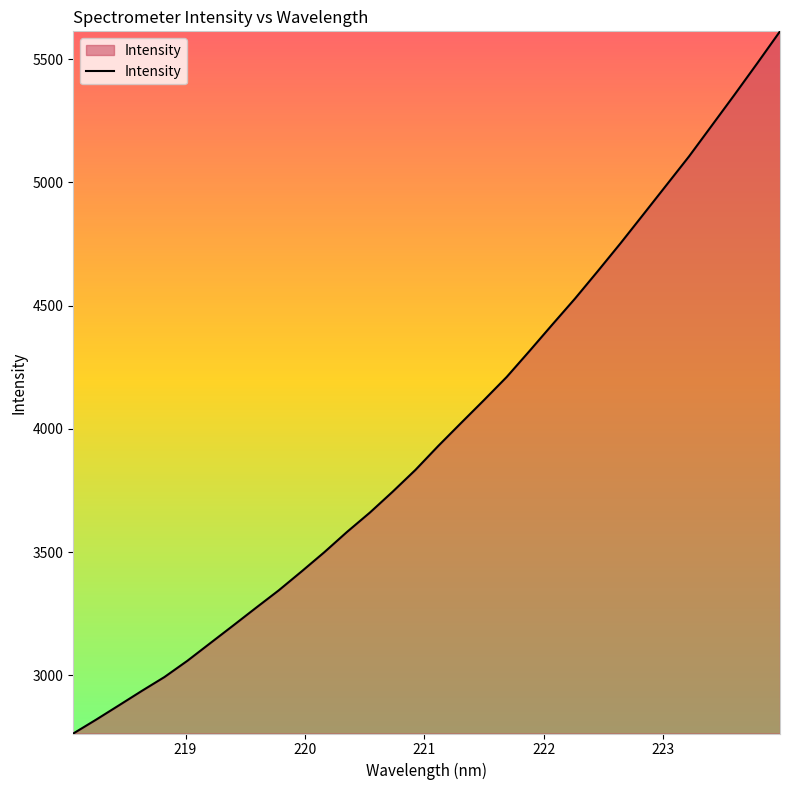

How many values are below 3931?

16